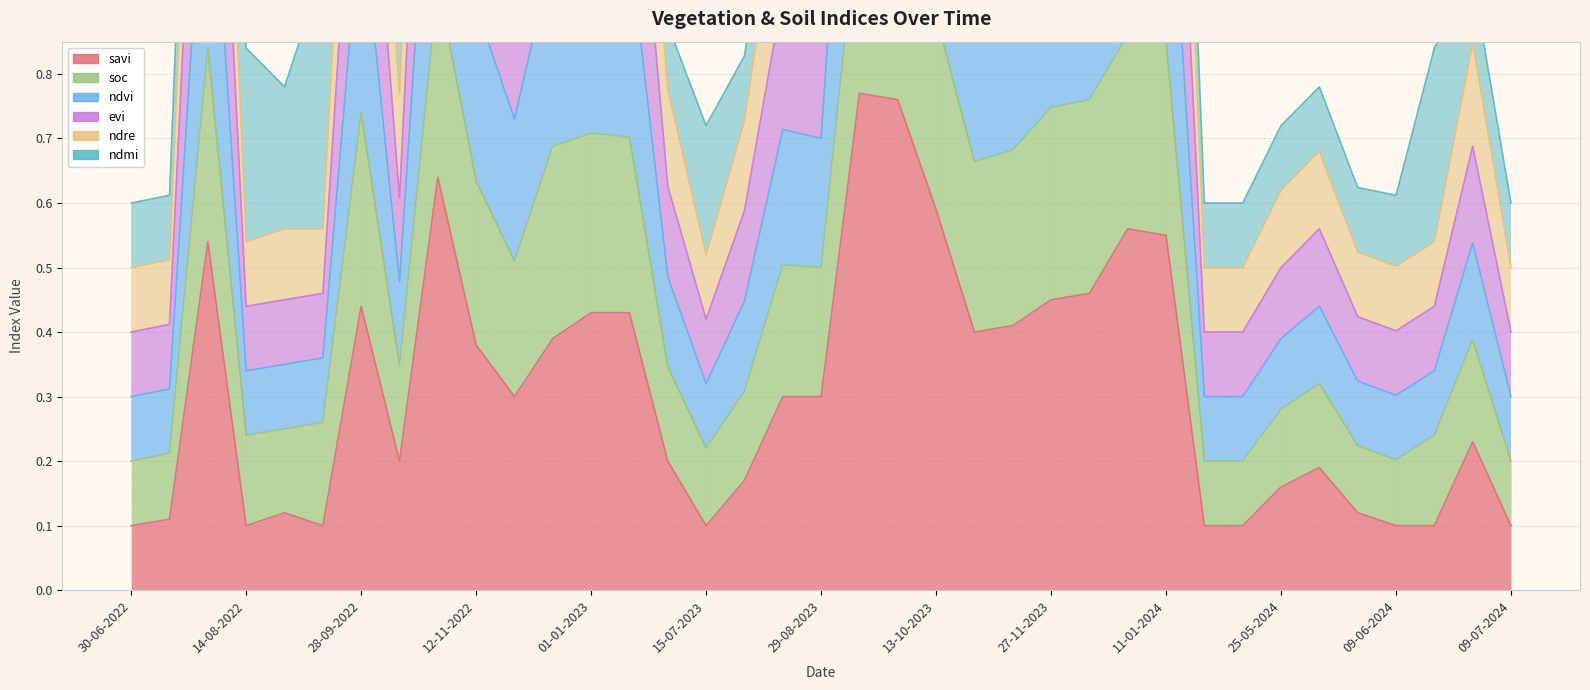

What is the average value of the ndvi series?

1.0